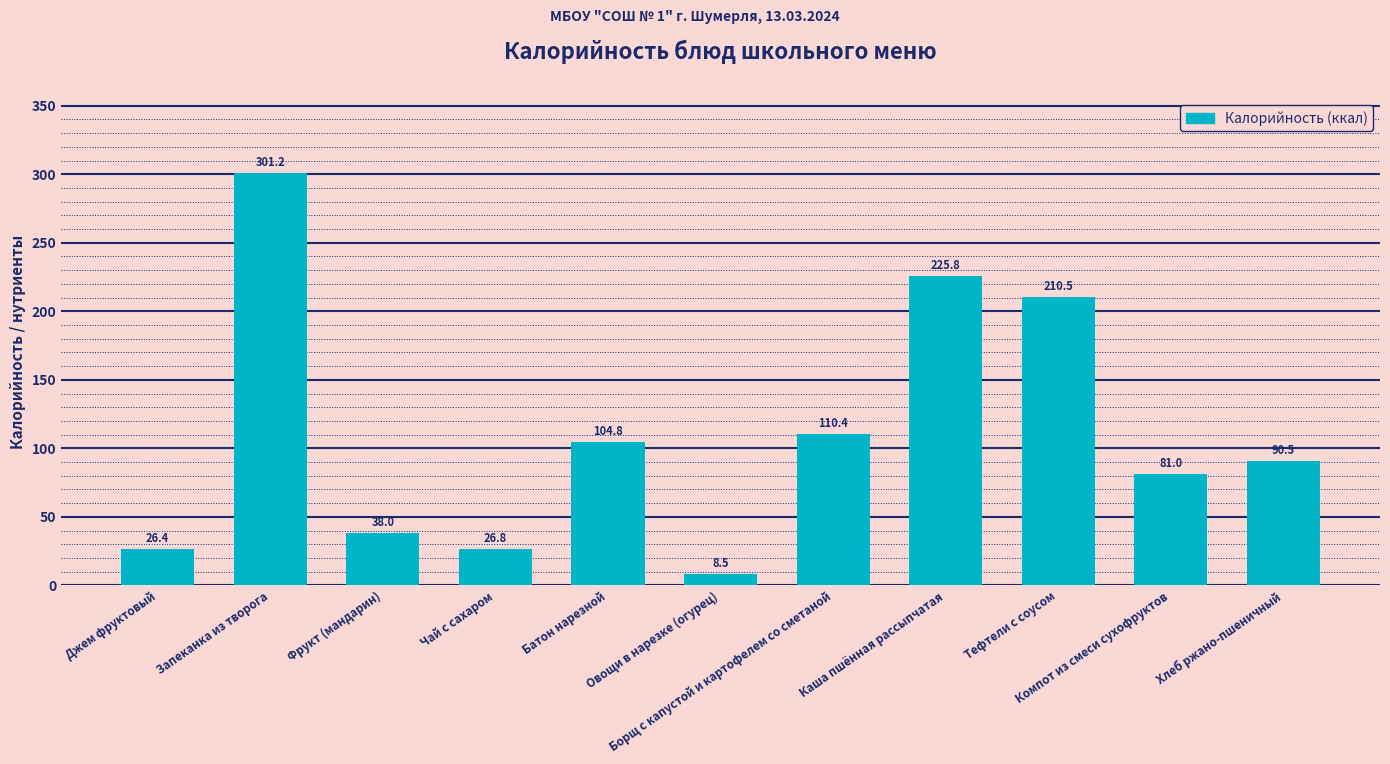

What is the label of the 10th bar from the right?

Запеканка из творога